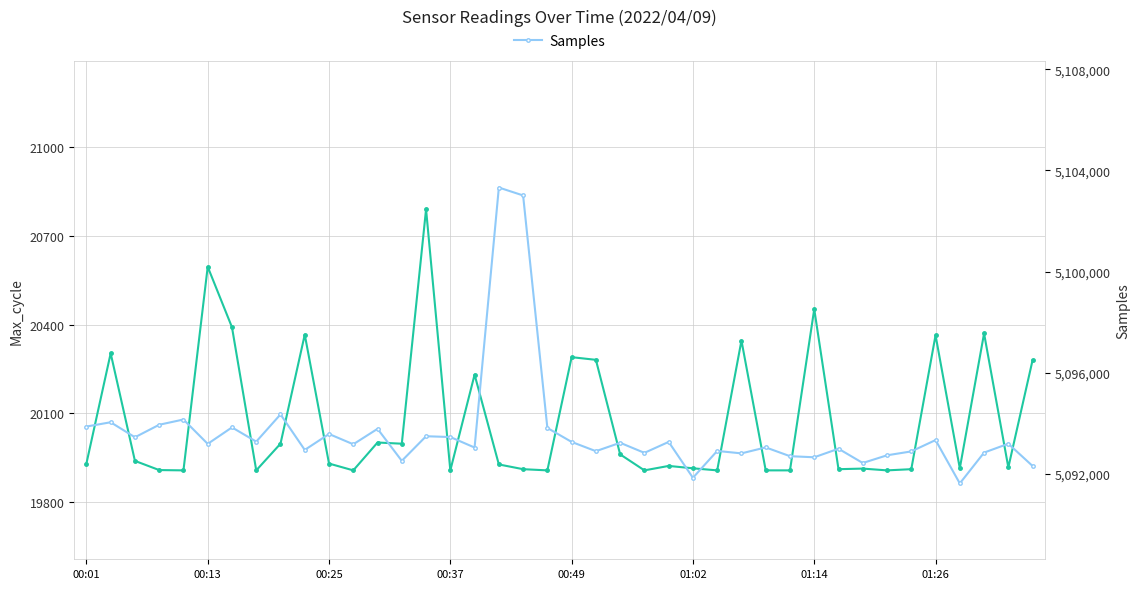

At 00:25, list the series in order from largest to smallest.

Samples, Max_cycle